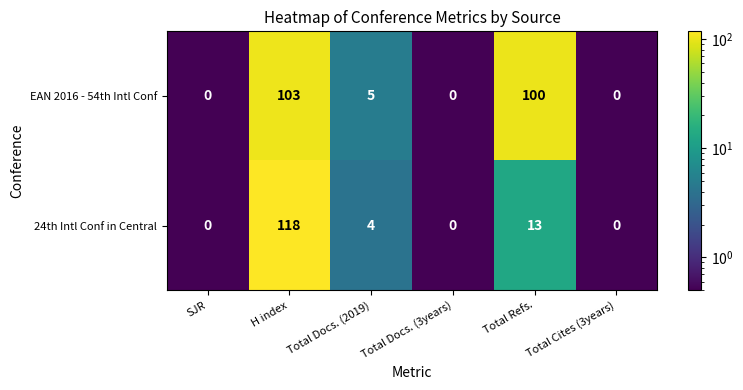

Between SJR and Total Refs., which series saw the biggest shift?

EAN 2016 - 54th Intl Conf